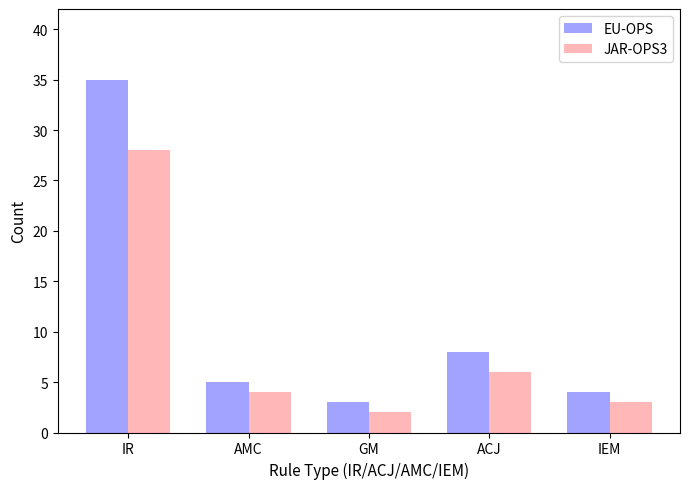

Which series has the largest range (max minus min)?

EU-OPS